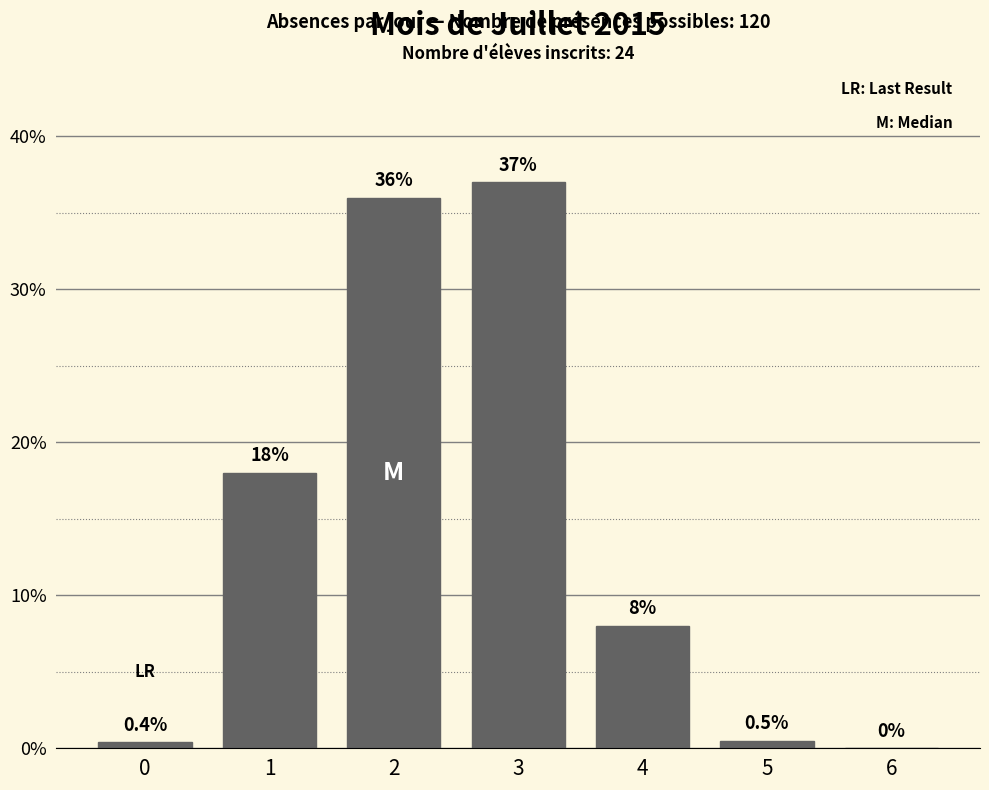

Reading right to left, what are all the values shown in this chart?

6=0.0	5=0.5	4=8.0	3=37.0	2=36.0	1=18.0	0=0.4